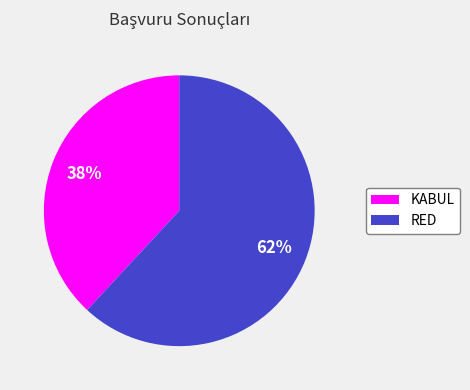

Is it true that RED is 62% of the pie?

True